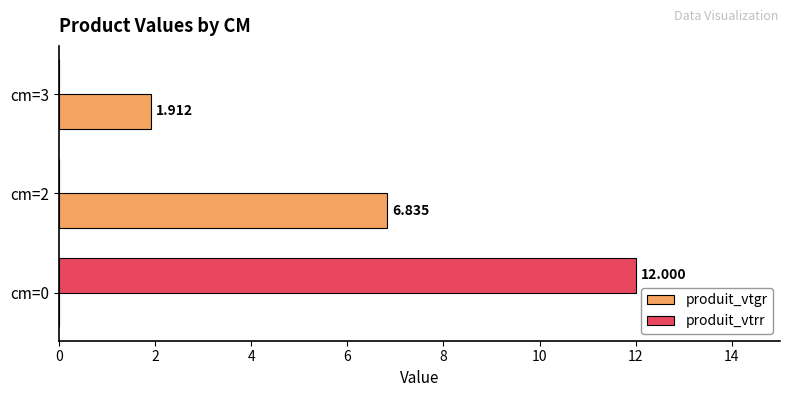

Is the value of produit_vtgr at cm=2 greater than the value of produit_vtrr at cm=2?

Yes